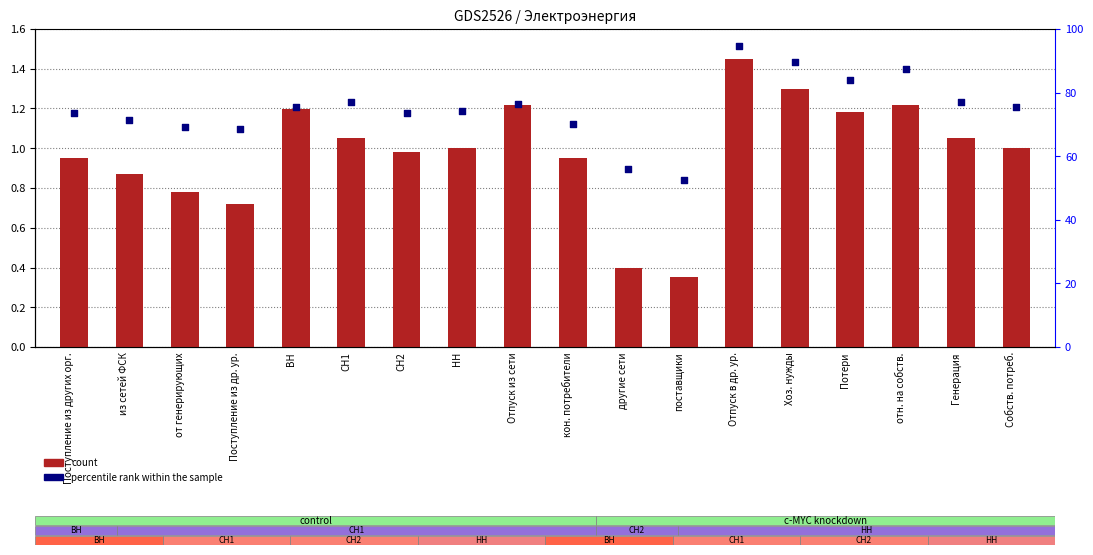

Which series contains the highest Y value?

percentile rank within the sample